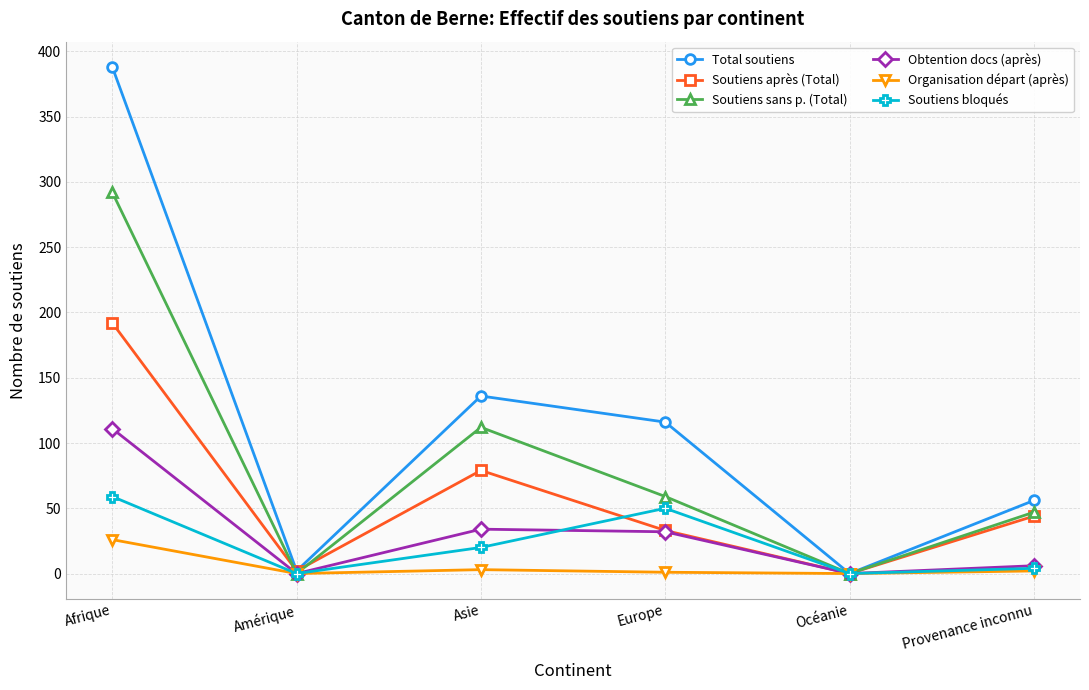

What is the average value of the Total soutiens series?

116